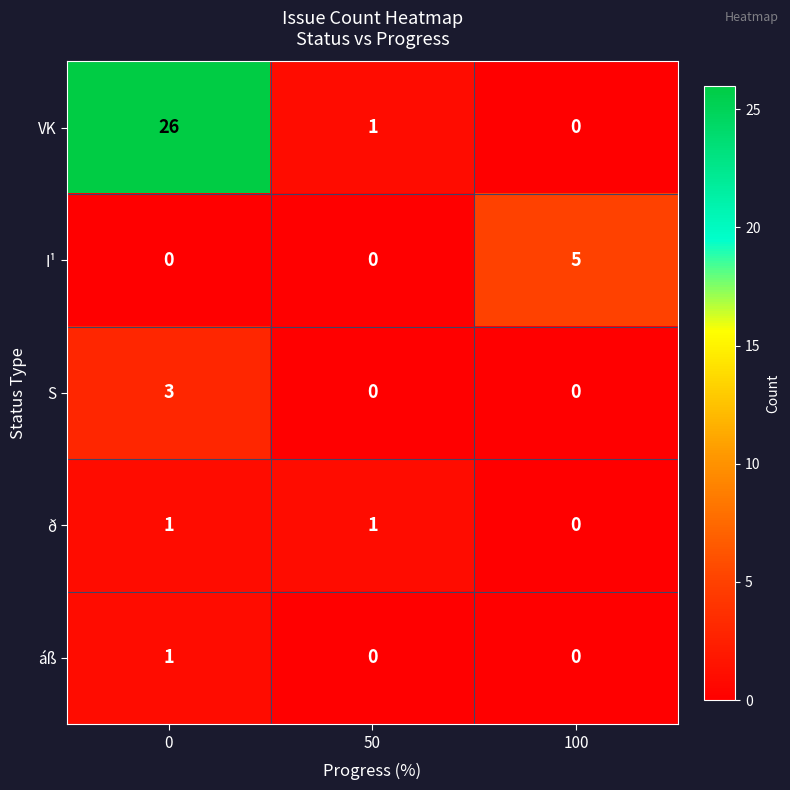

Where is VK nearest to the value 13?

50